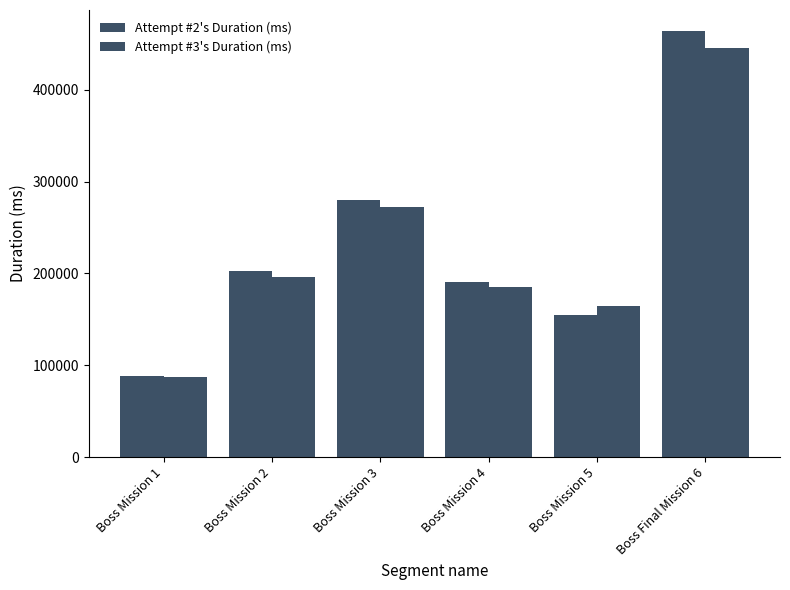

At which label does Attempt #2's Duration (ms) first exceed 202920?

Boss Mission 3